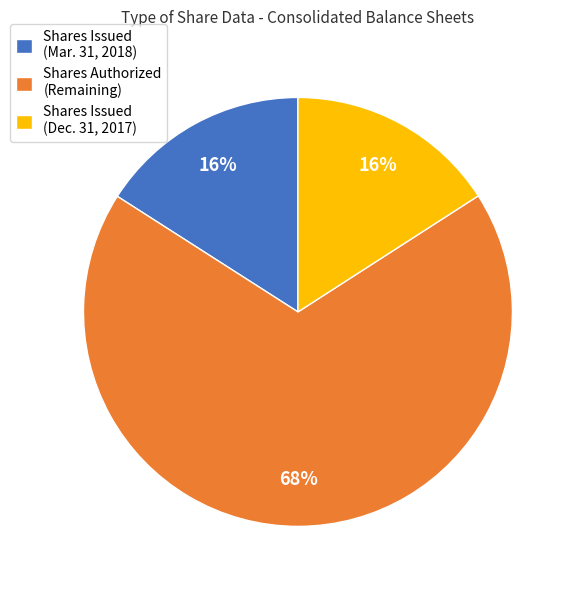

What is the largest slice in the pie chart?

Shares Authorized (Remaining)